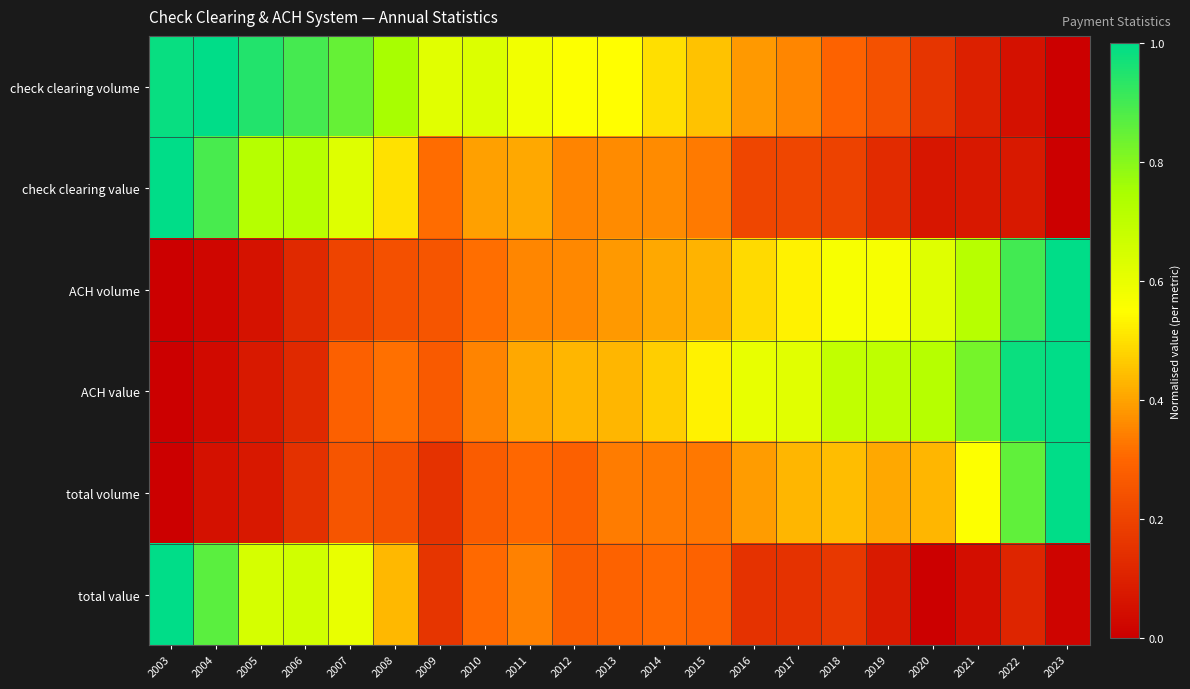

Reading right to left, extract all data points from this chart.

check clearing volume: 2023=0.0	2022=0.1	2021=0.1	2020=0.2	2019=0.2	2018=0.3	2017=0.4	2016=0.4	2015=0.5	2014=0.5	2013=0.5	2012=0.6	2011=0.6	2010=0.6	2009=0.6	2008=0.8	2007=0.9	2006=0.9	2005=0.9	2004=1.0	2003=1.0
check clearing value: 2023=0.0	2022=0.1	2021=0.1	2020=0.1	2019=0.1	2018=0.2	2017=0.2	2016=0.2	2015=0.3	2014=0.4	2013=0.4	2012=0.3	2011=0.4	2010=0.4	2009=0.3	2008=0.5	2007=0.6	2006=0.7	2005=0.7	2004=0.9	2003=1.0
ACH volume: 2023=1.0	2022=0.9	2021=0.7	2020=0.6	2019=0.6	2018=0.6	2017=0.5	2016=0.5	2015=0.4	2014=0.4	2013=0.4	2012=0.4	2011=0.4	2010=0.3	2009=0.3	2008=0.2	2007=0.2	2006=0.1	2005=0.1	2004=0.0	2003=0.0
ACH value: 2023=1.0	2022=1.0	2021=0.8	2020=0.7	2019=0.7	2018=0.7	2017=0.6	2016=0.6	2015=0.5	2014=0.5	2013=0.4	2012=0.4	2011=0.4	2010=0.3	2009=0.3	2008=0.3	2007=0.3	2006=0.1	2005=0.1	2004=0.0	2003=0.0
total volume: 2023=1.0	2022=0.9	2021=0.6	2020=0.4	2019=0.4	2018=0.4	2017=0.4	2016=0.4	2015=0.3	2014=0.3	2013=0.3	2012=0.3	2011=0.3	2010=0.3	2009=0.1	2008=0.2	2007=0.3	2006=0.1	2005=0.1	2004=0.1	2003=0.0
total value: 2023=0.0	2022=0.1	2021=0.0	2020=0.0	2019=0.1	2018=0.2	2017=0.2	2016=0.1	2015=0.3	2014=0.3	2013=0.3	2012=0.3	2011=0.3	2010=0.3	2009=0.2	2008=0.4	2007=0.6	2006=0.7	2005=0.6	2004=0.9	2003=1.0